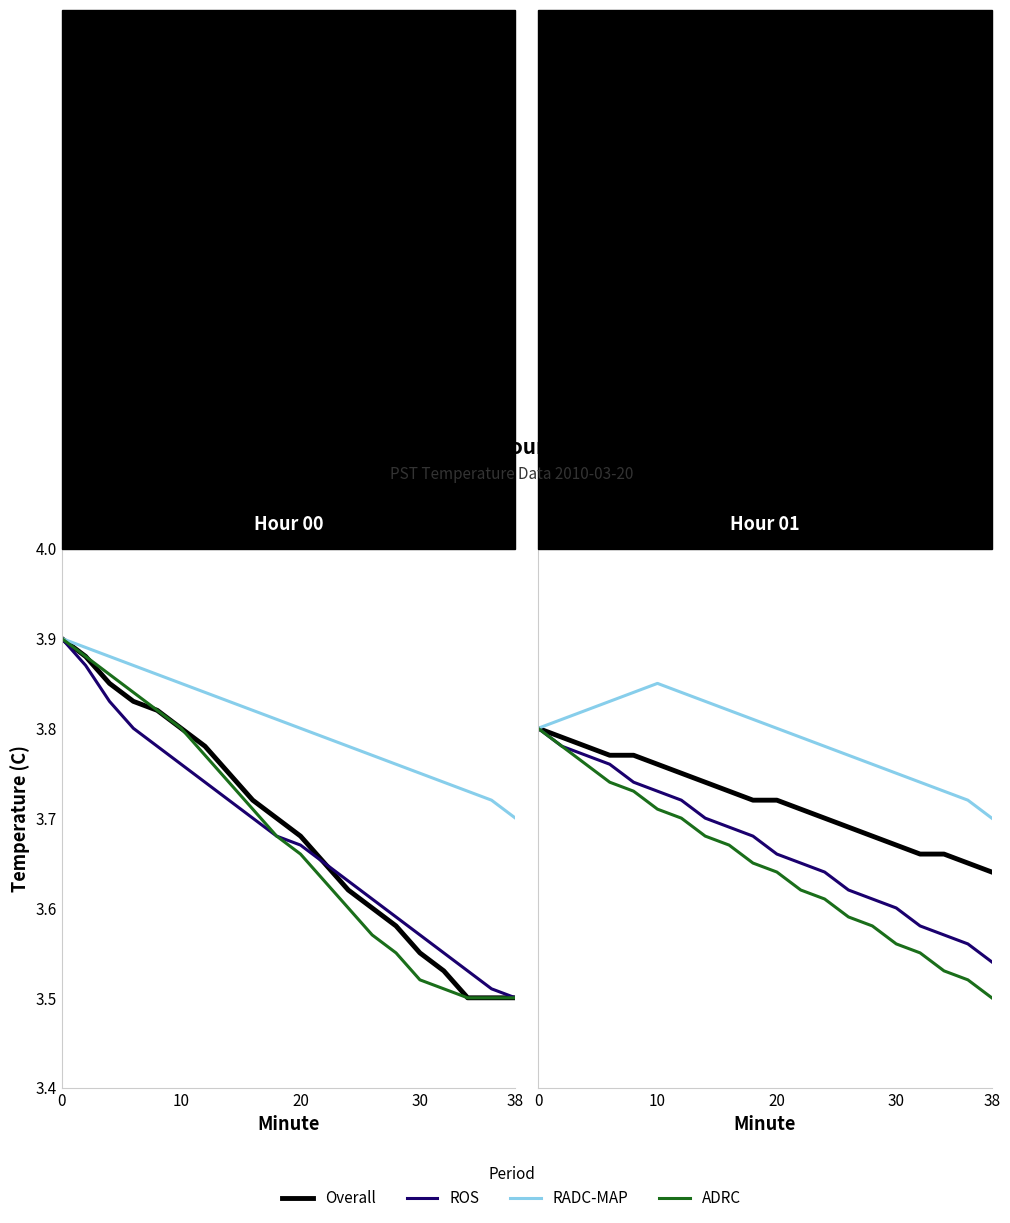

What is the highest value of the RADC-MAP series?

3.9